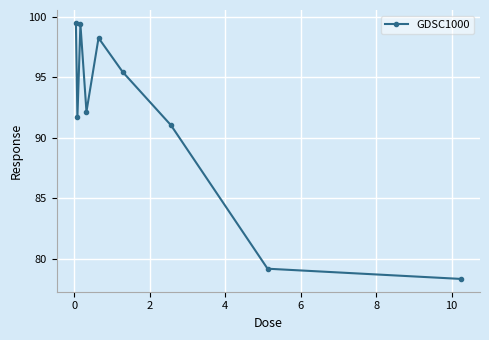

What is the difference between the second highest and minimum values?

21.0